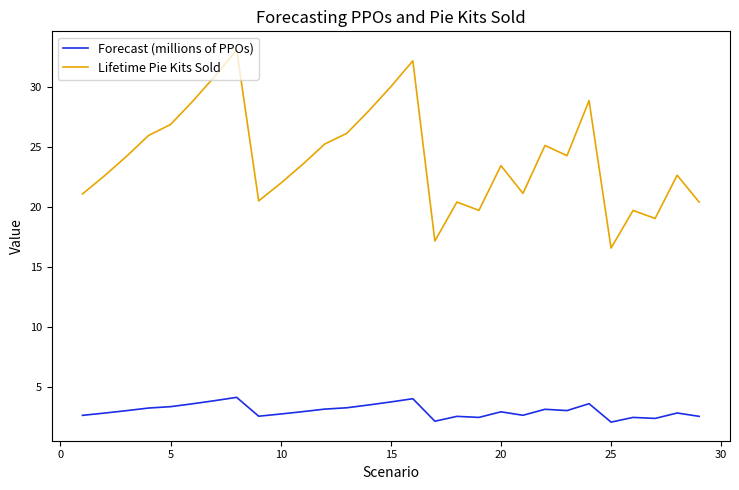

What is the difference between the second highest and second lowest values in the Lifetime Pie Kits Sold series?

15.0